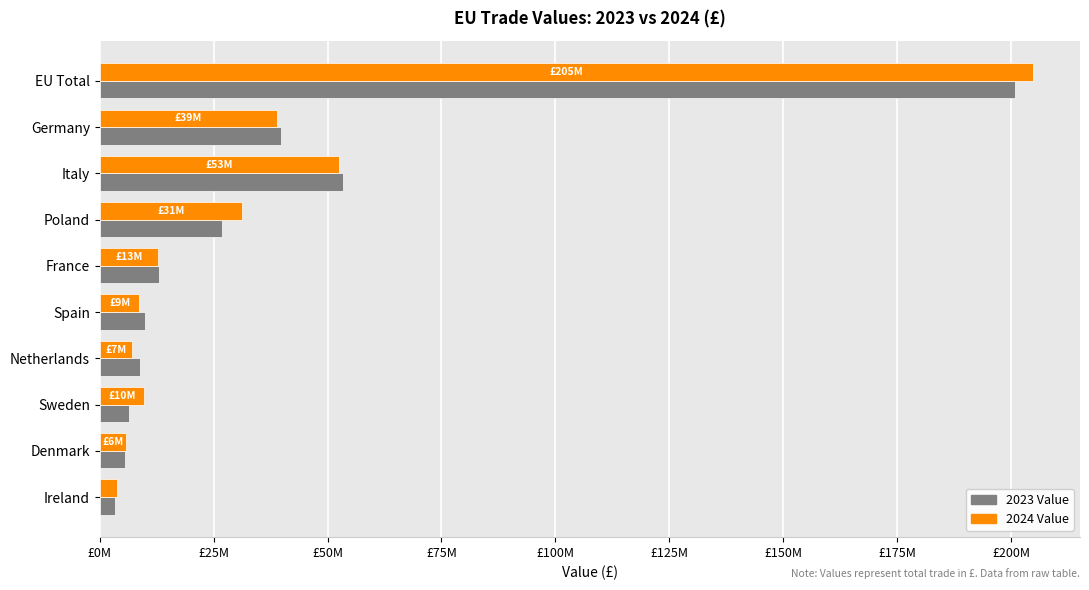

Which series has the largest range (max minus min)?

2024 Value